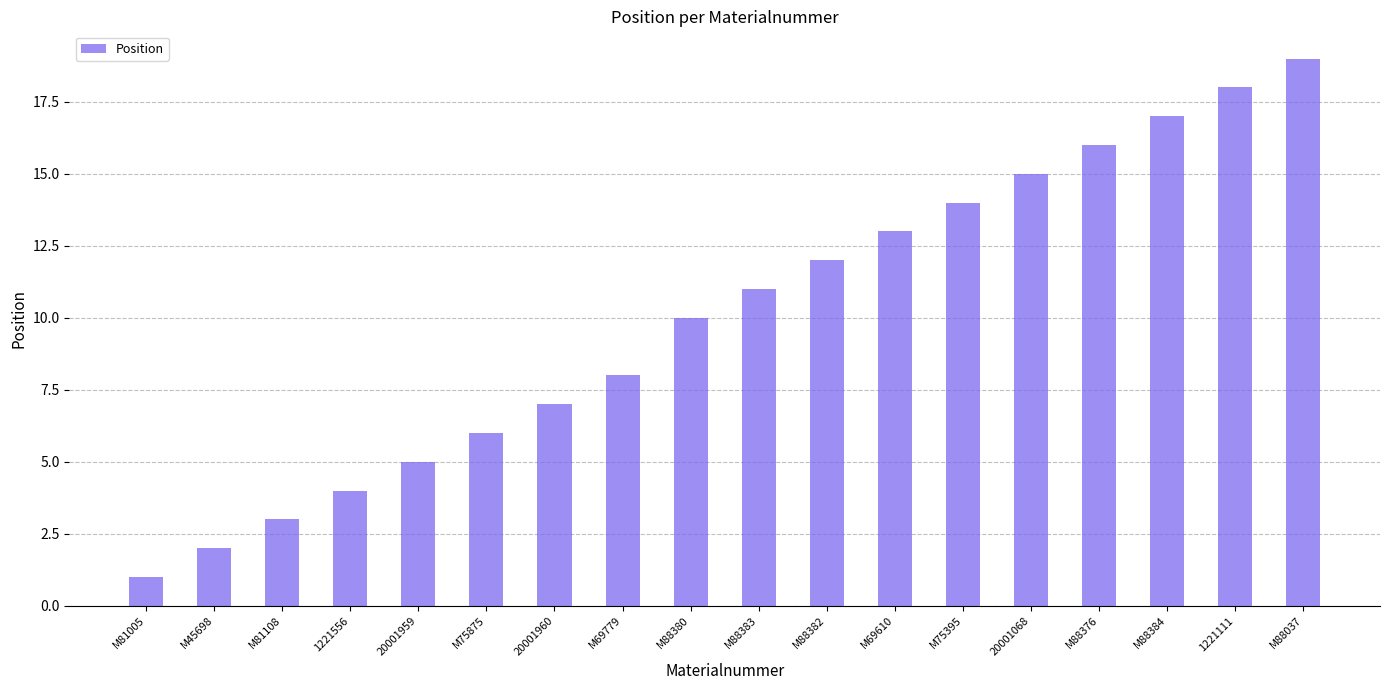

Which label corresponds to the largest value in the chart?

M88037